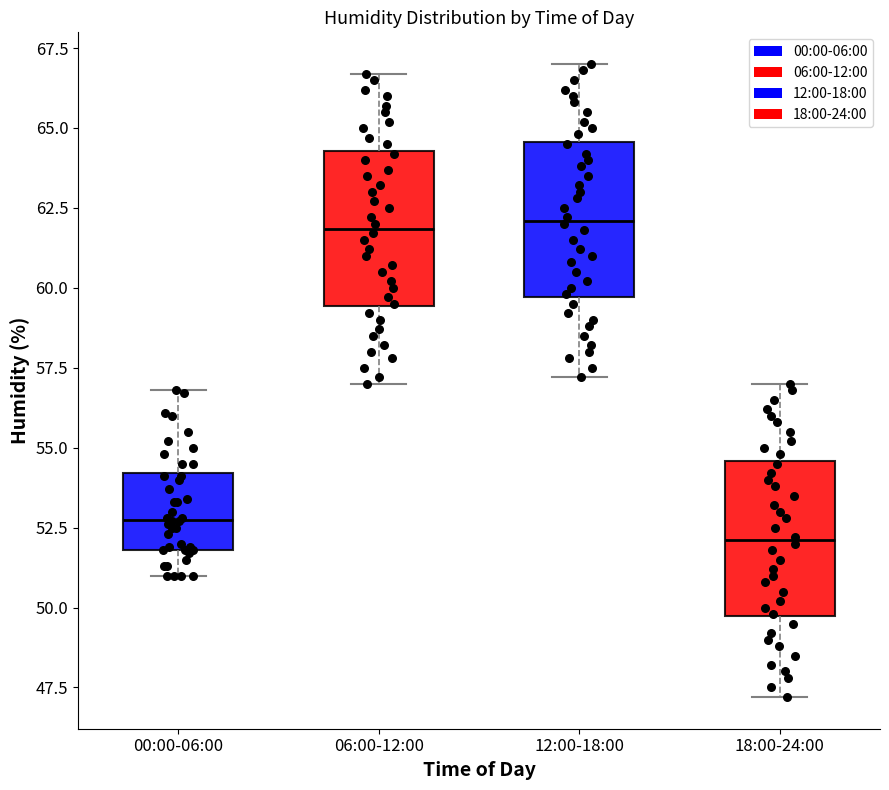

Which box's median line is the lowest?

18:00-24:00